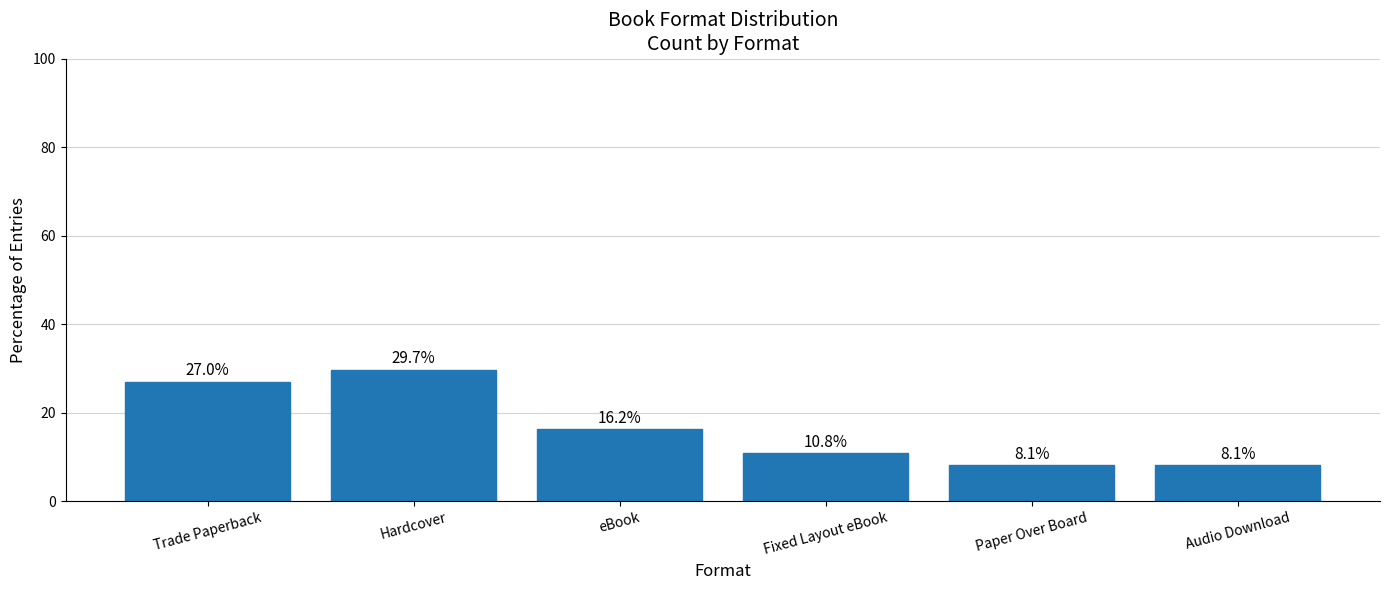

What is the average value?

16.7